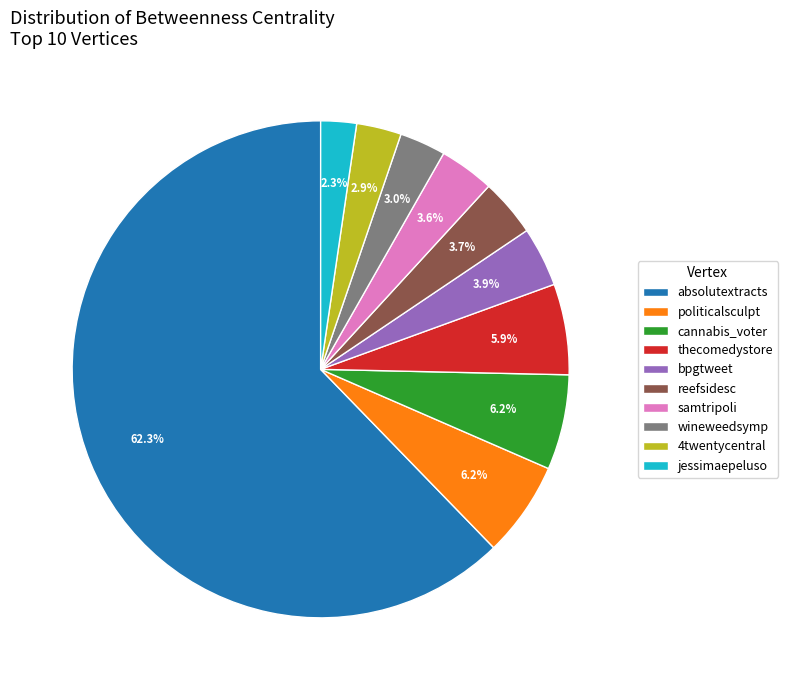

Which has a higher value, 4twentycentral or samtripoli?

samtripoli